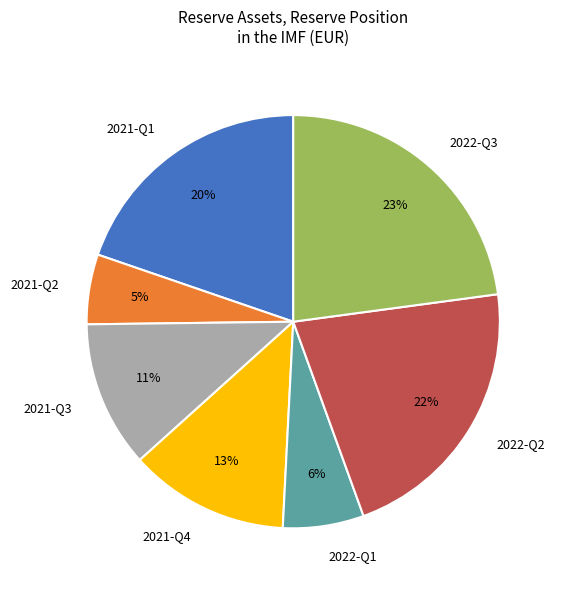

Which has a higher value, 2021-Q2 or 2021-Q4?

2021-Q4